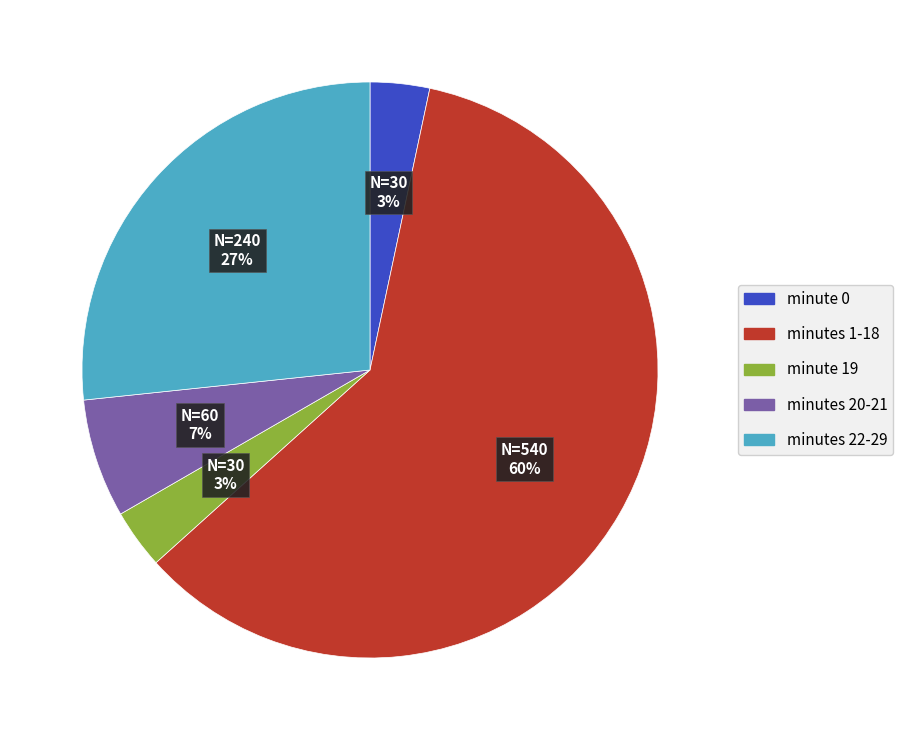

To the nearest percent, what percentage of the pie is minutes 22-29?

27%